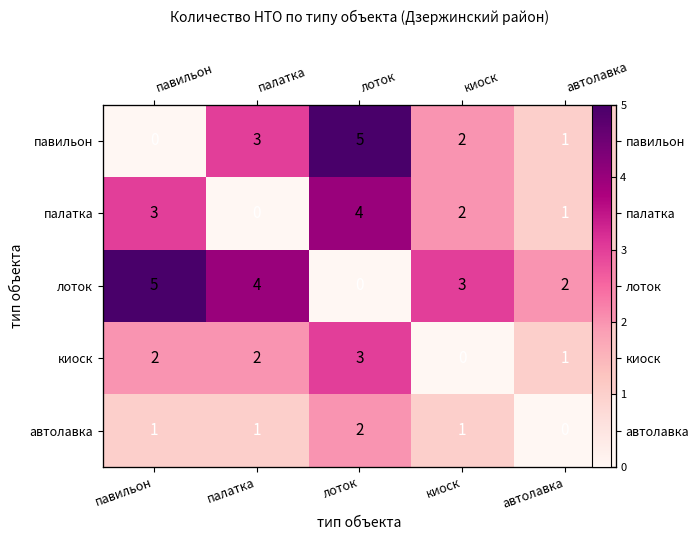

Rank the series at автолавка from highest to lowest value.

лоток, павильон, палатка, киоск, автолавка